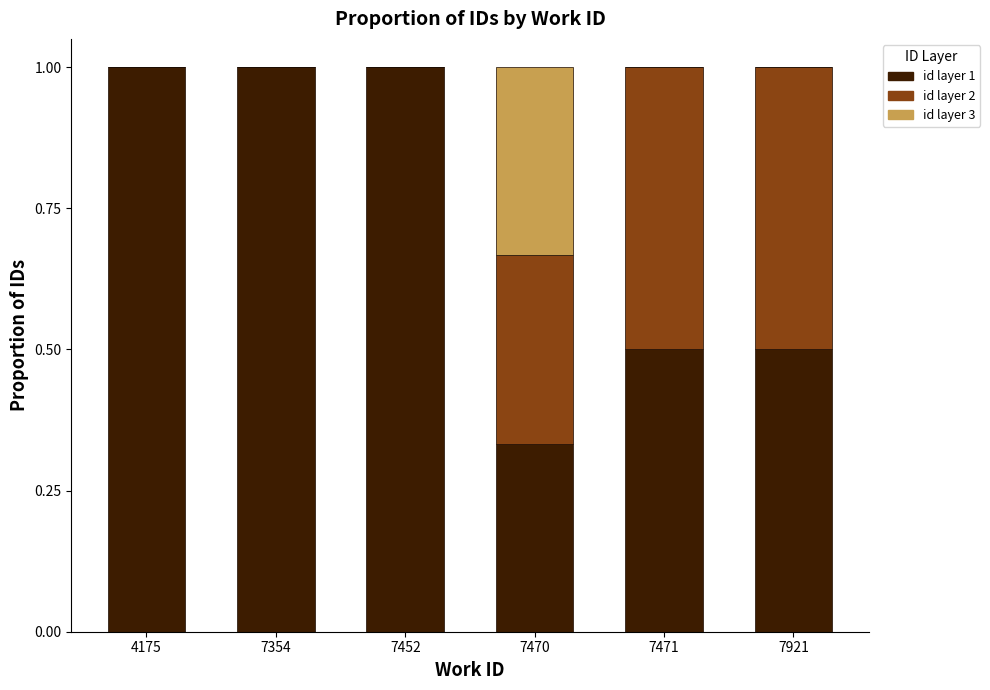

What is the total value across all series at 4175?

1.0